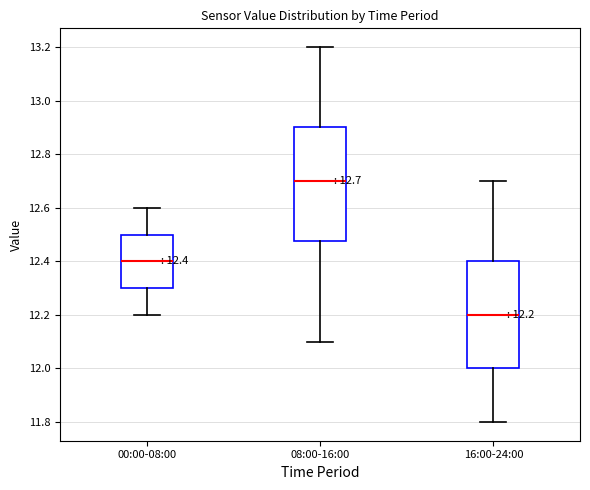

Comparing the boxes themselves (not the whiskers), which one is the tallest?

08:00-16:00